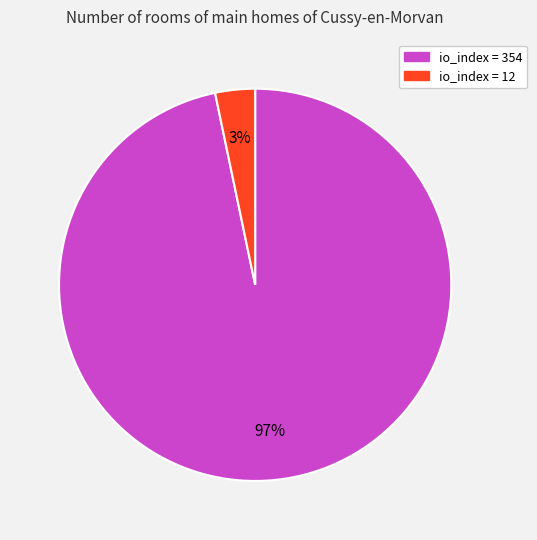

True or false: io_index = 12 accounts for 3% of the total.

True